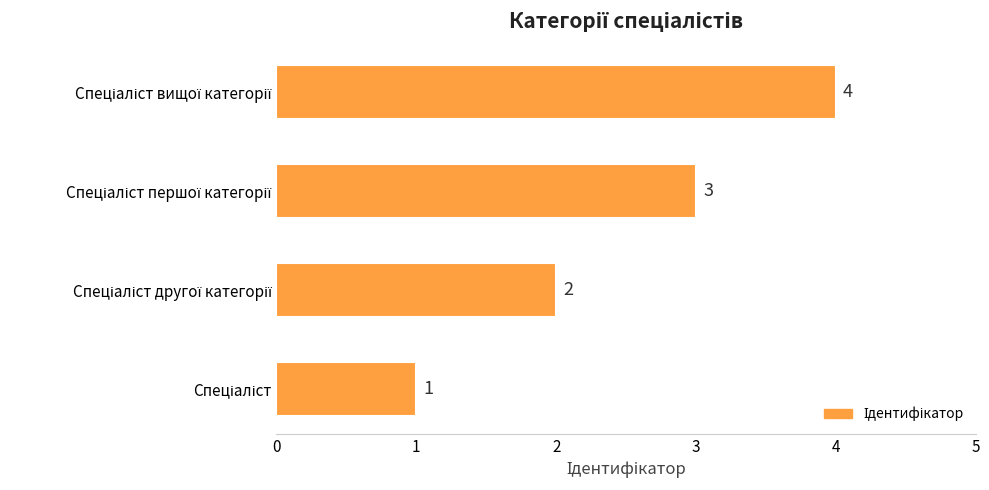

What is the difference between the maximum and minimum values?

3